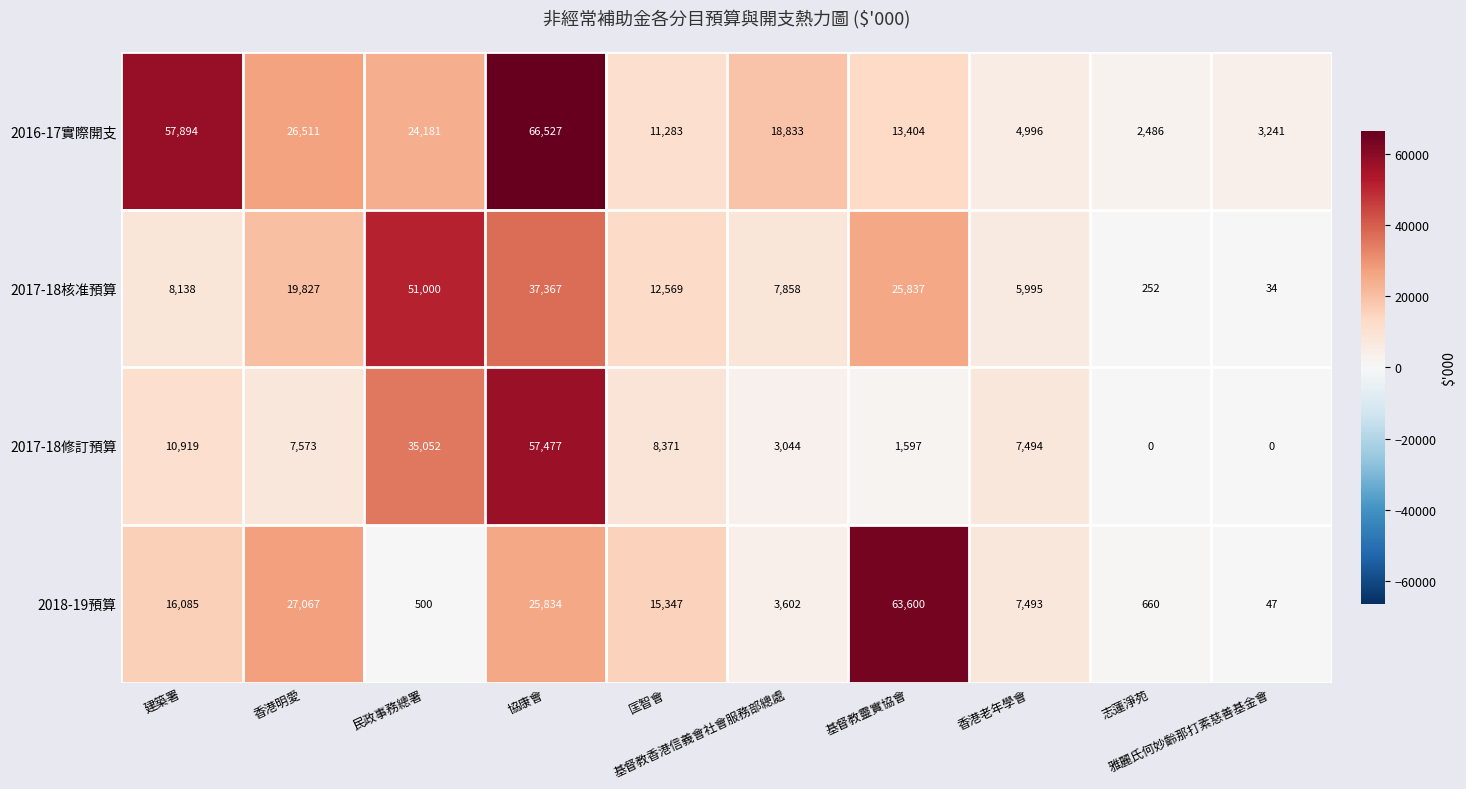

What is the difference between the maximum and minimum values in the 2018-19預算 series?

63553